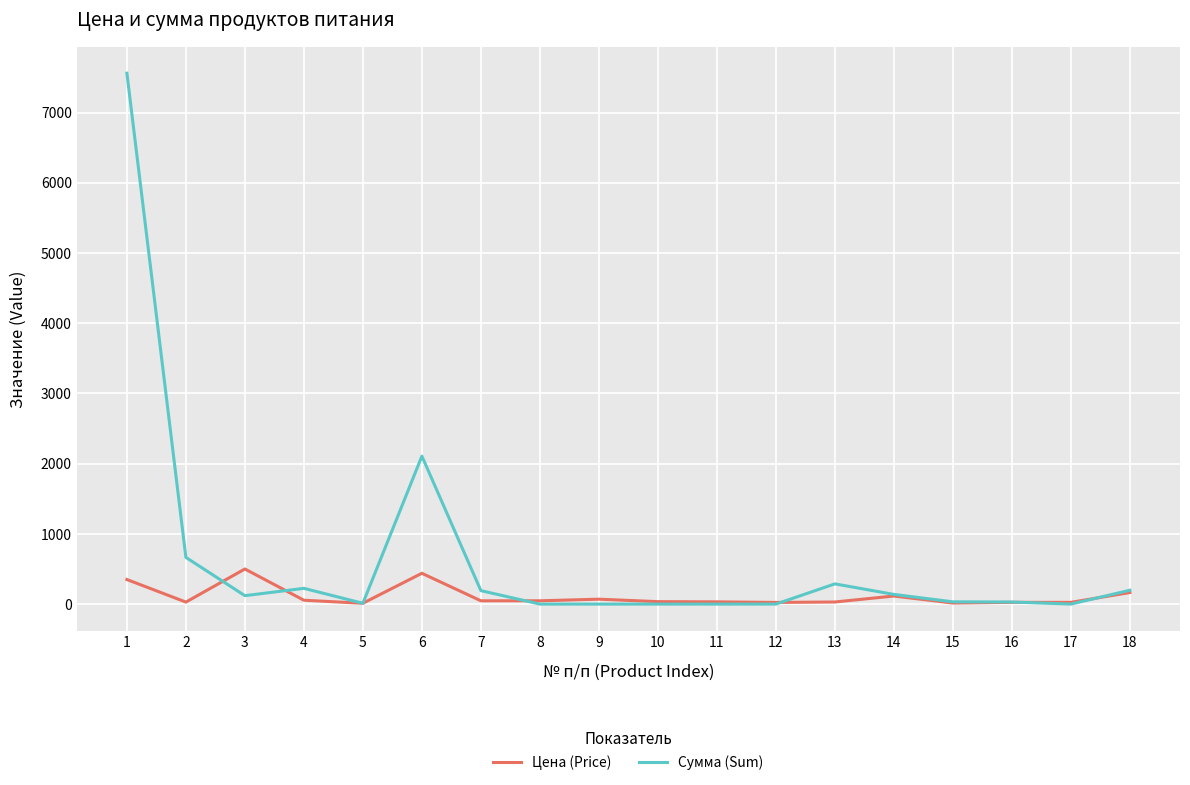

What is the approximate value of Цена (Price) at 13?

30.0